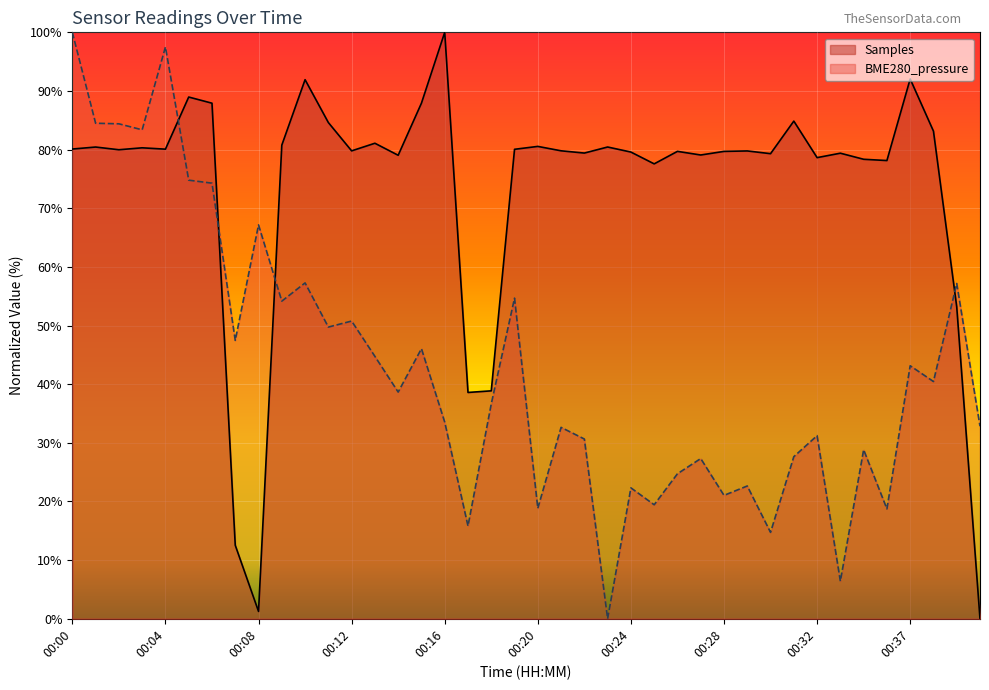

True or false: BME280_pressure has a value of 22.6 at 00:29.

True